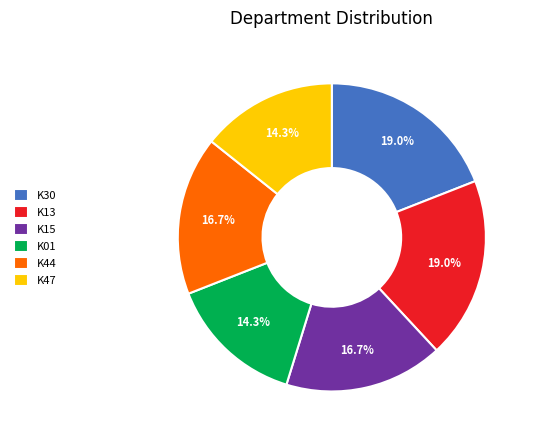

To the nearest percent, what is the difference between the K13 and K47 slice percentages?

5%